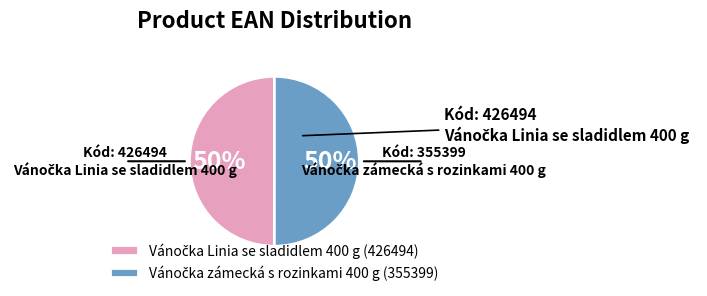

To the nearest percent, what is the average slice percentage?

50%